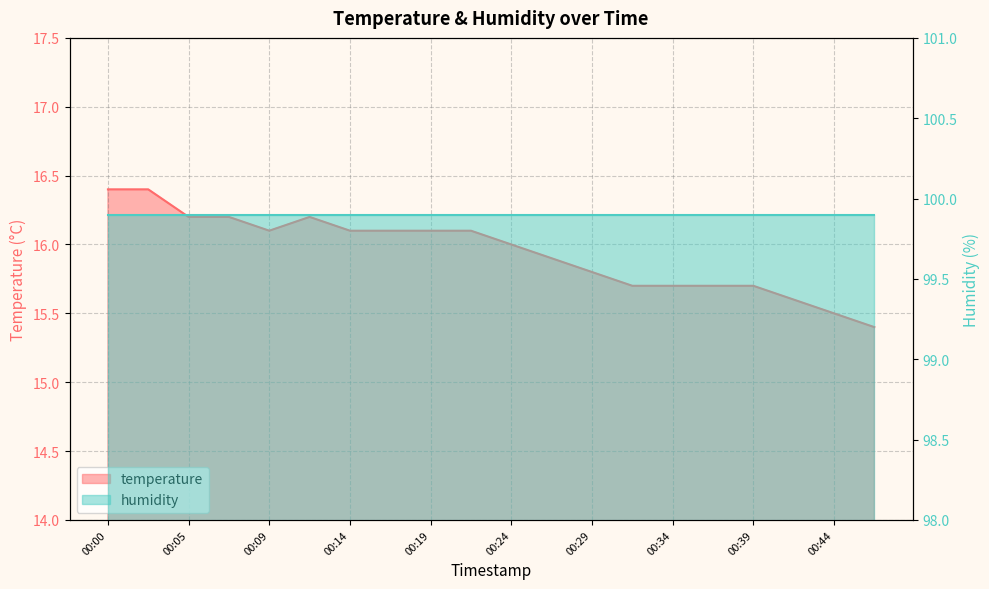

What is the maximum value shown in the chart?

16.4